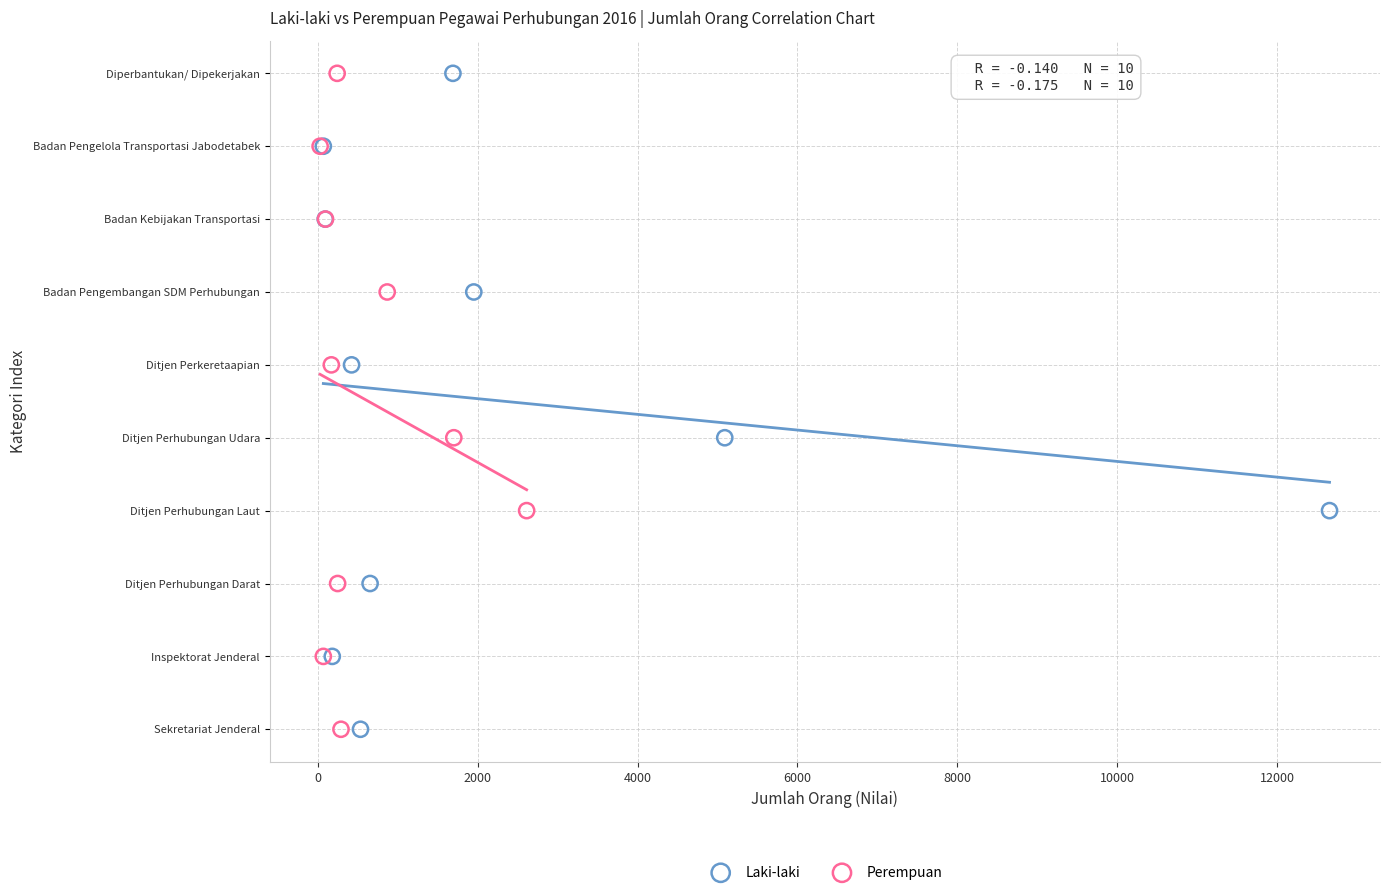

What are all the series names shown in the legend?

Laki-laki, Perempuan